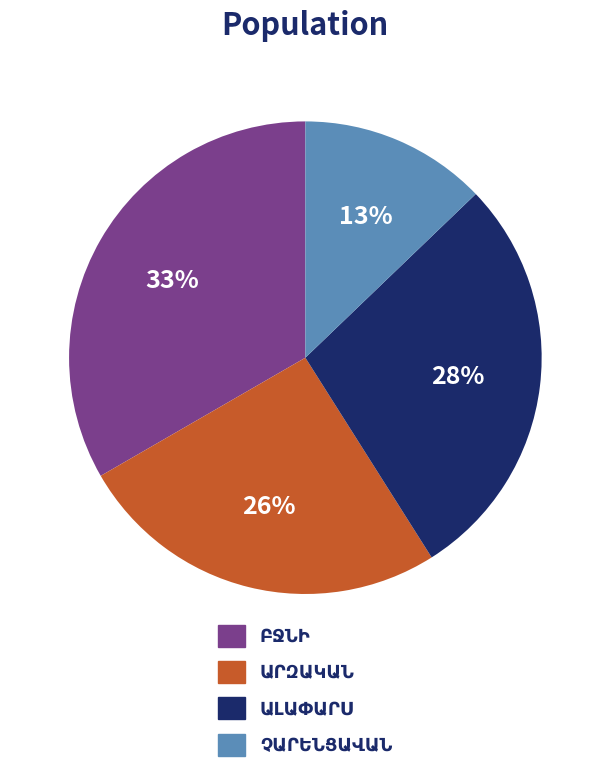

Is there a majority slice in this chart?

No